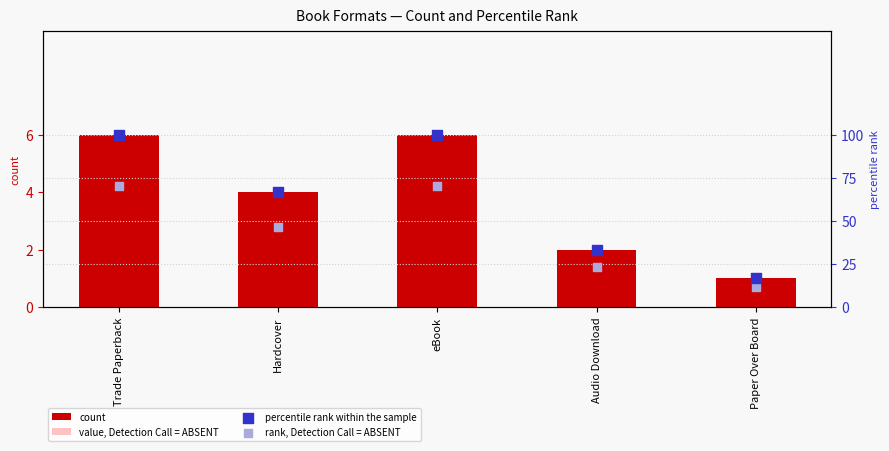

At how many categories does at least one series exceed 66?

3